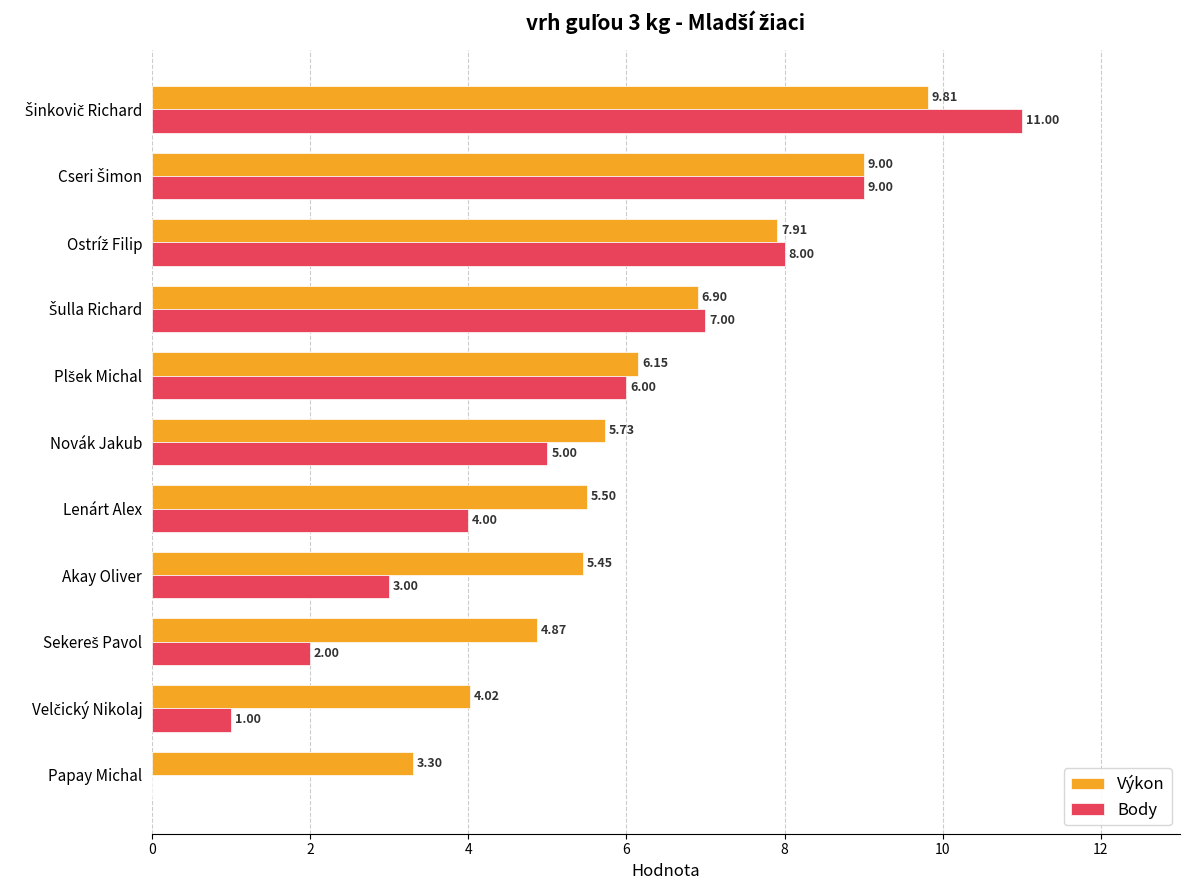

Which series has the largest total across all categories?

Výkon